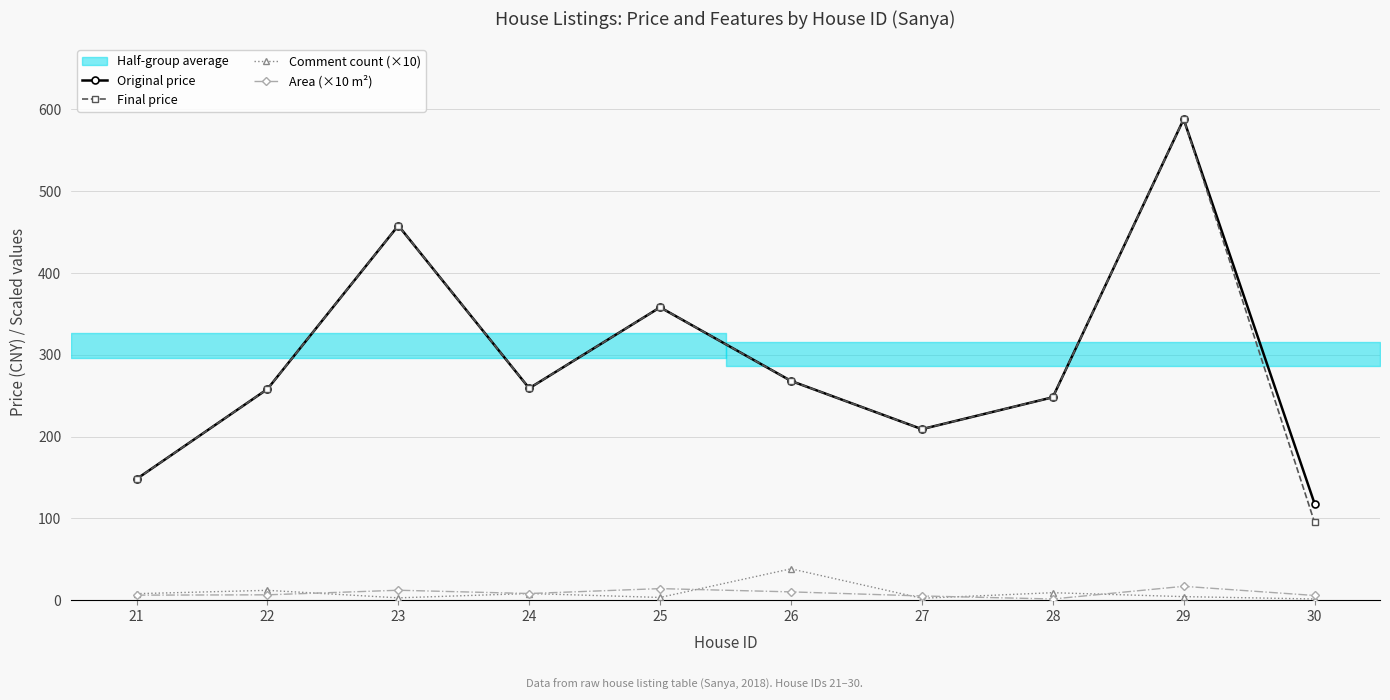

Where does the Final price series first go above 259?

23